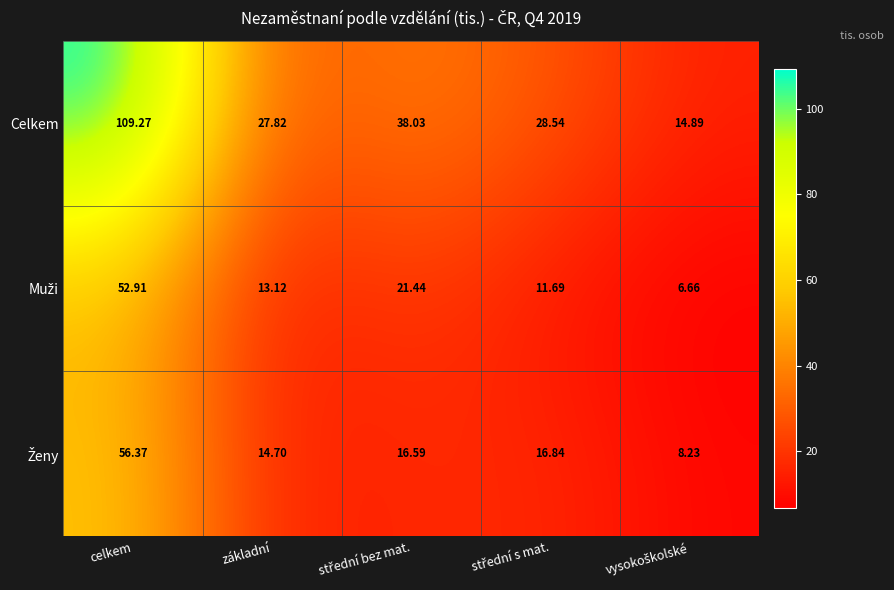

Count the number of categories in the chart.

5